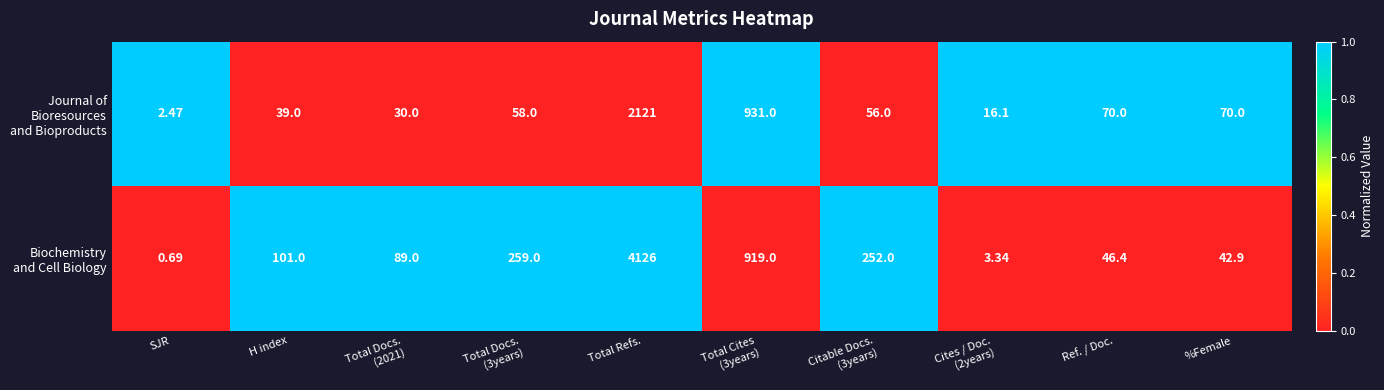

At which category does the chart reach its peak across all series?

Total Refs.